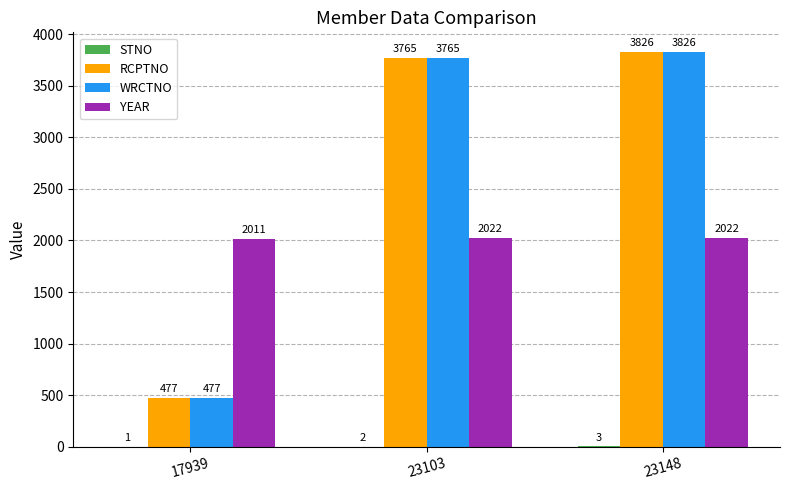

How many series are shown in this chart?

4